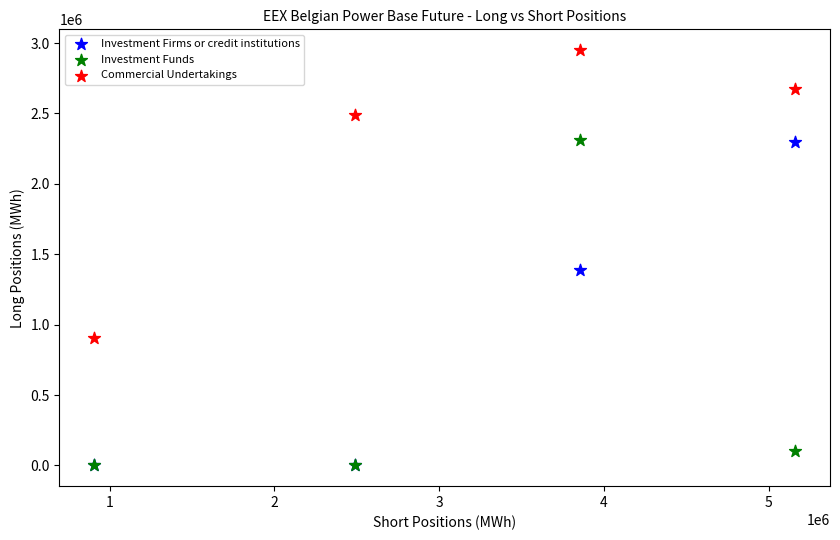

Across all series, what Y value is closest to 1474986?

1386068